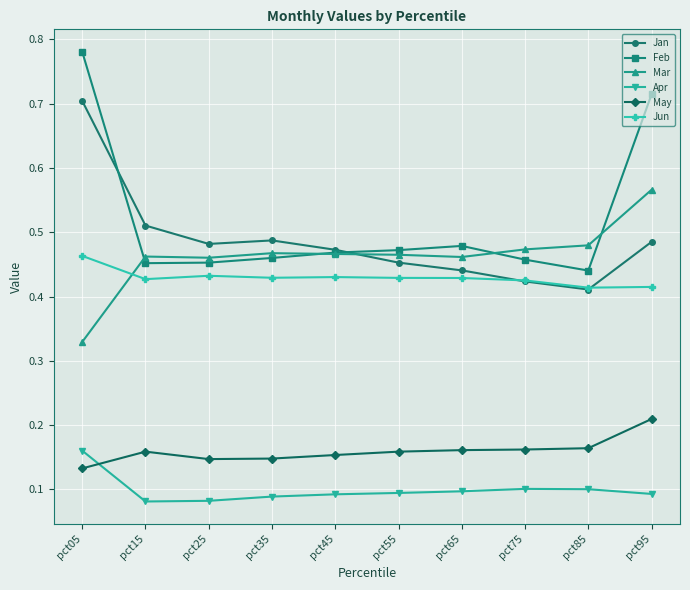

At which category is the sum across all series the highest?

pct05